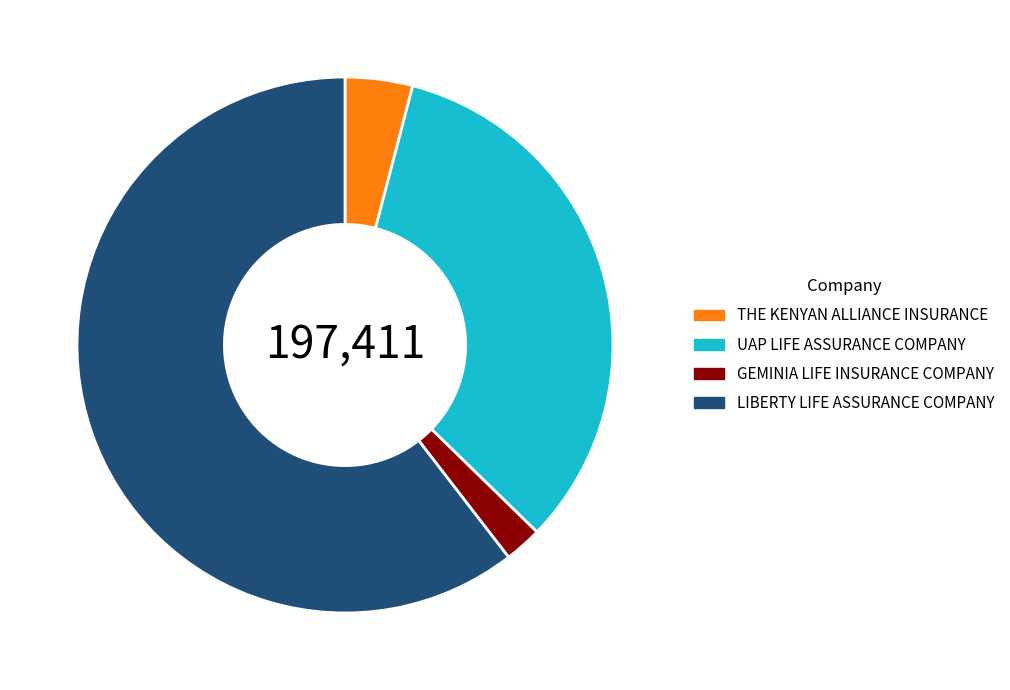

Which slice is the smallest?

GEMINIA LIFE INSURANCE COMPANY